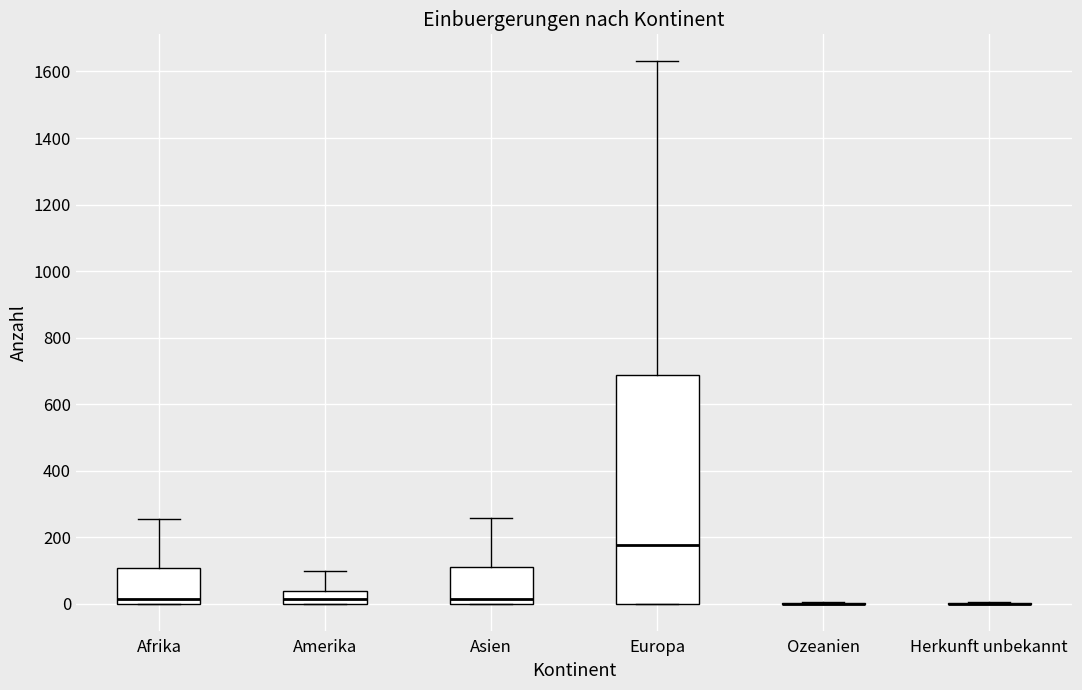

Reading left to right, transcribe this box plot: for each box, give where its median line is, the range the box spans, and where its two whiskers end, as read against the y-axis. The values are not printed on the chart, so give them approximately, as read against the axis.

Afrika: median 20, box 0 to 100, whiskers 0 to 260
Amerika: median 20, box 0 to 40, whiskers 0 to 100
Asien: median 20, box 0 to 120, whiskers 0 to 260
Europa: median 180, box 0 to 680, whiskers 0 to 1640
Ozeanien: box collapsed to a line at 0, whiskers 0 to 0
Herkunft unbekannt: box collapsed to a line at 0, whiskers 0 to 0